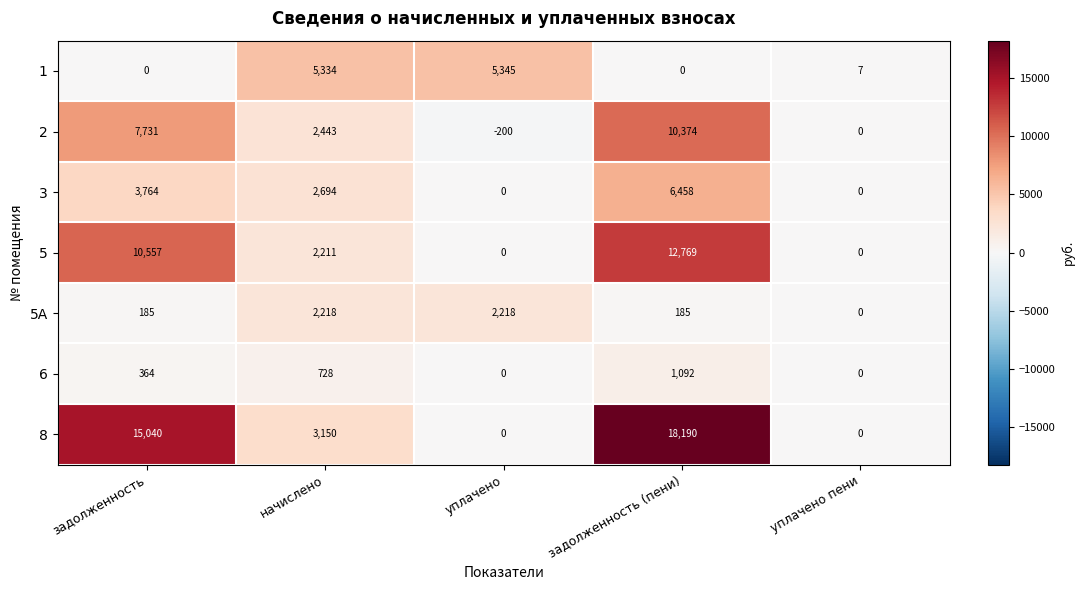

The 2 series shows 18174 at задолженность (пени). True or false?

False